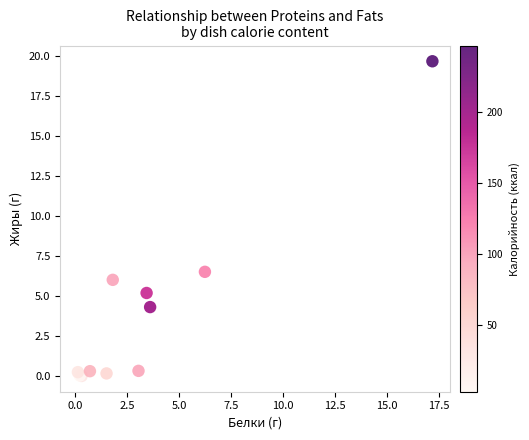

What Y value in the scatter plot is closest to 9?

6.5